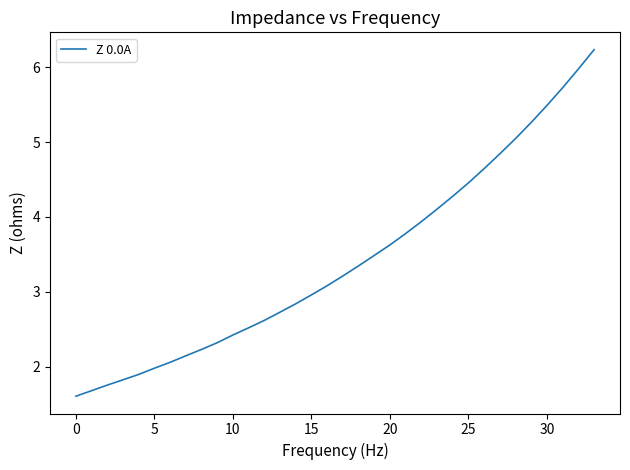

What is the minimum value shown in the chart?

1.6